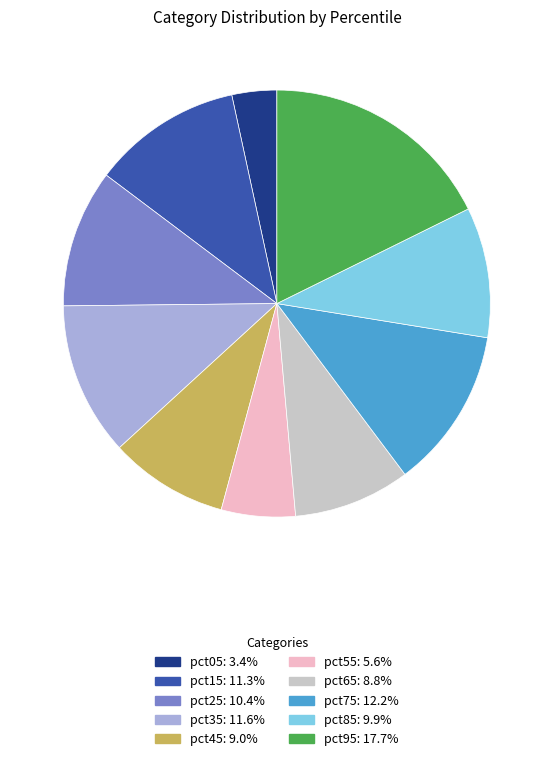

Does pct75 account for over 50% of the chart?

No